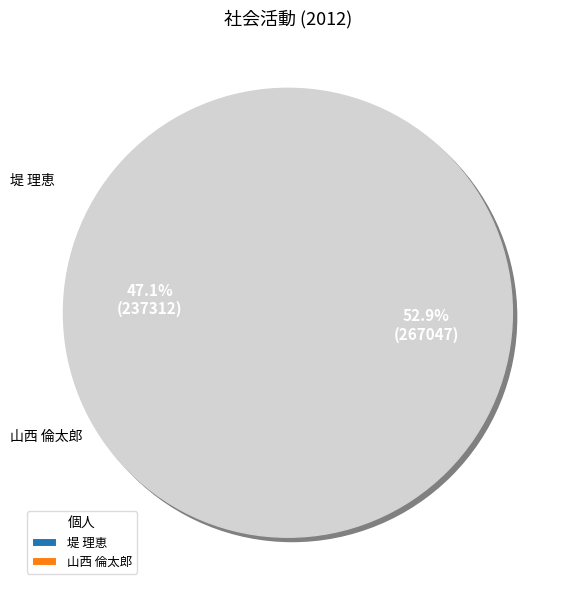

True or false: 267047 accounts for 67% of the total.

False